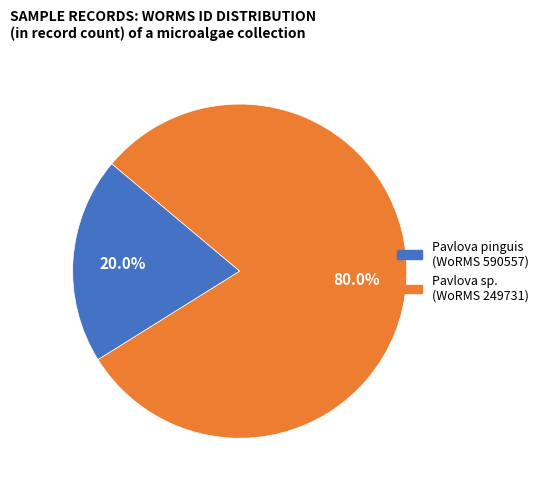

To the nearest percent, what is the average slice percentage?

50%